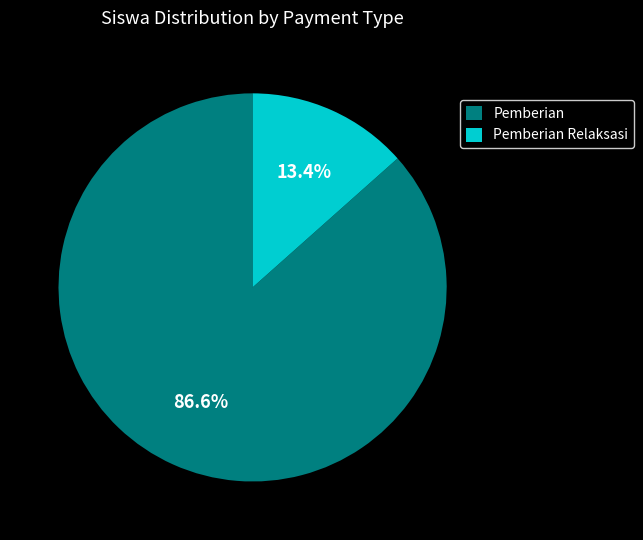

Between Pemberian Relaksasi and Pemberian, which is larger?

Pemberian